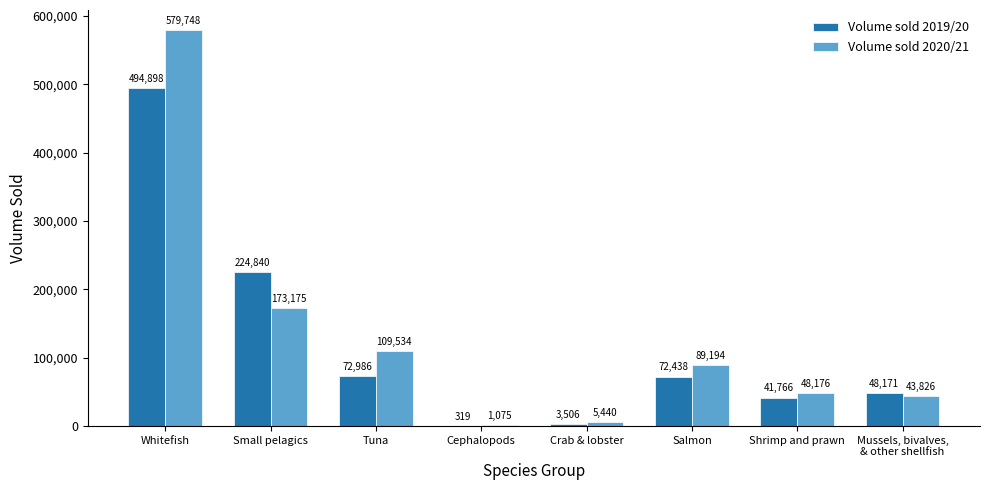

What value does the Volume sold 2020/21 series have at Whitefish?

579748.4